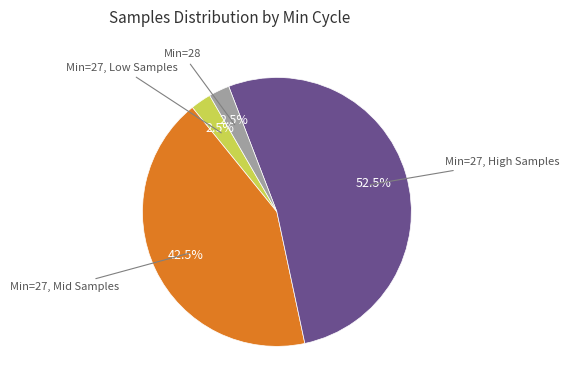

Count the number of slices in the pie.

4